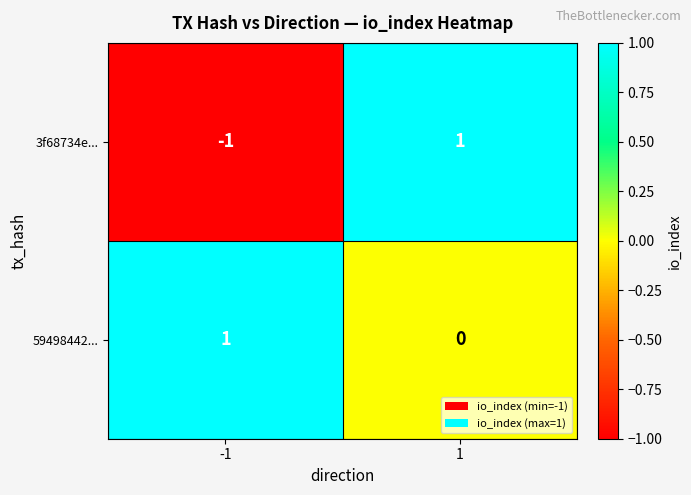

Which series has the widest spread of values?

3f68734e...